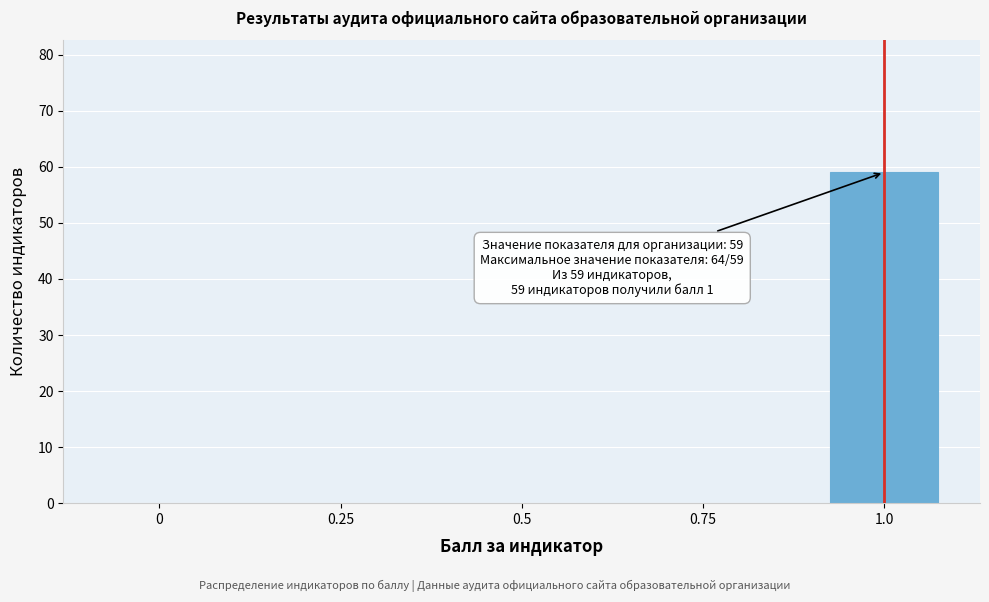

Reading right to left, list all the values displayed in this chart.

1.0=59	0.75=0	0.5=0	0.25=0	0=0